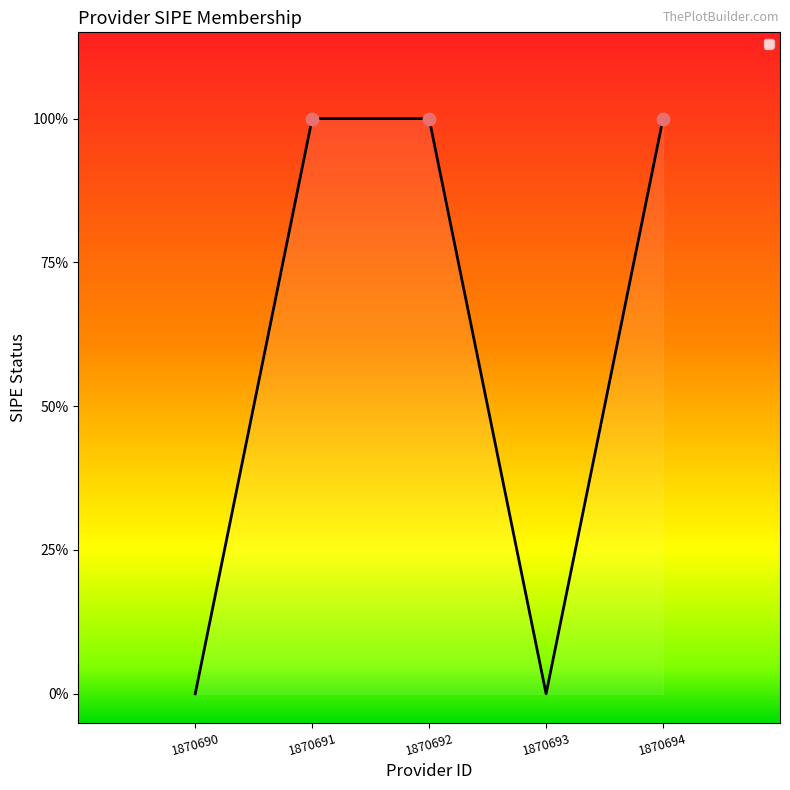

Is this an area chart (filled region under the line)?

Yes